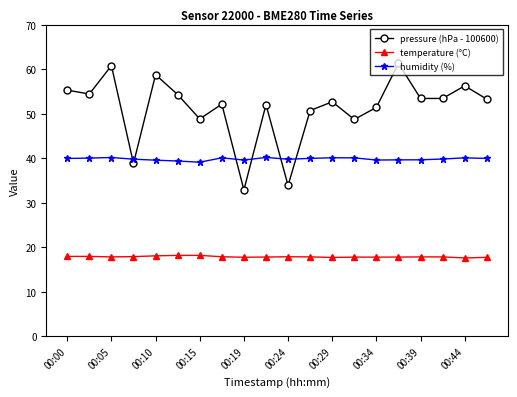

Which series has the widest spread of values?

pressure (hPa - 100600)